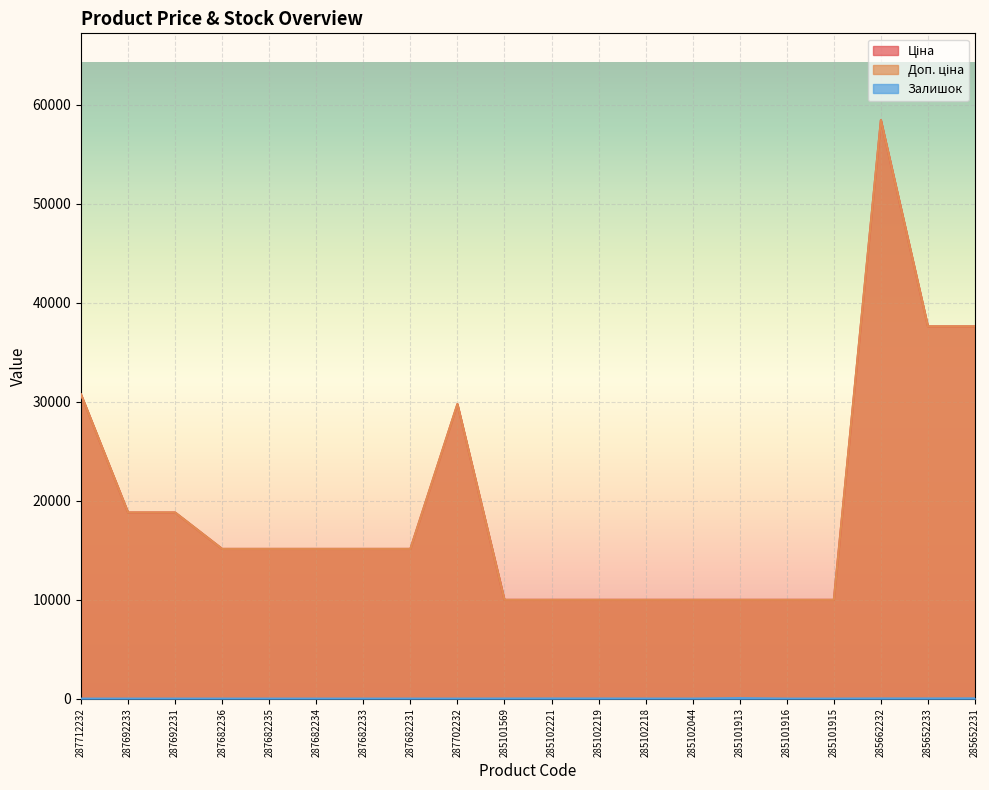

Rank the series at 287692233 from highest to lowest value.

Ціна, Доп. ціна, Залишок